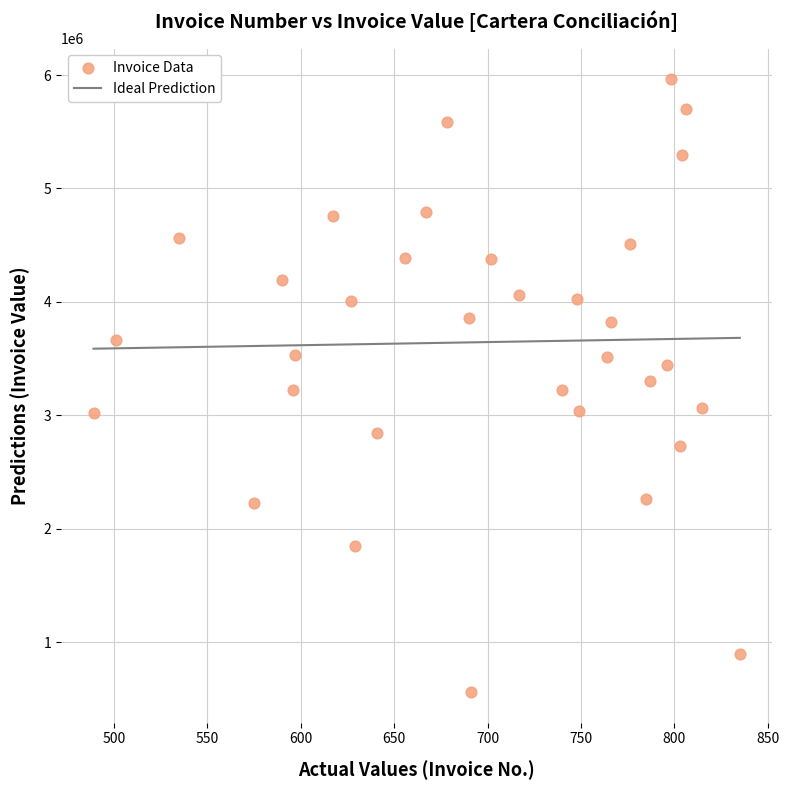

What is the range of Y values (max minus min)?

5404140